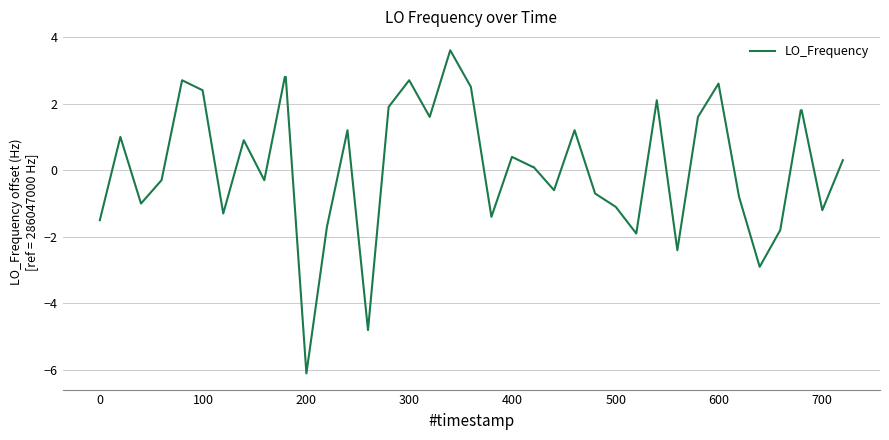

What is the greatest value displayed?

3.6